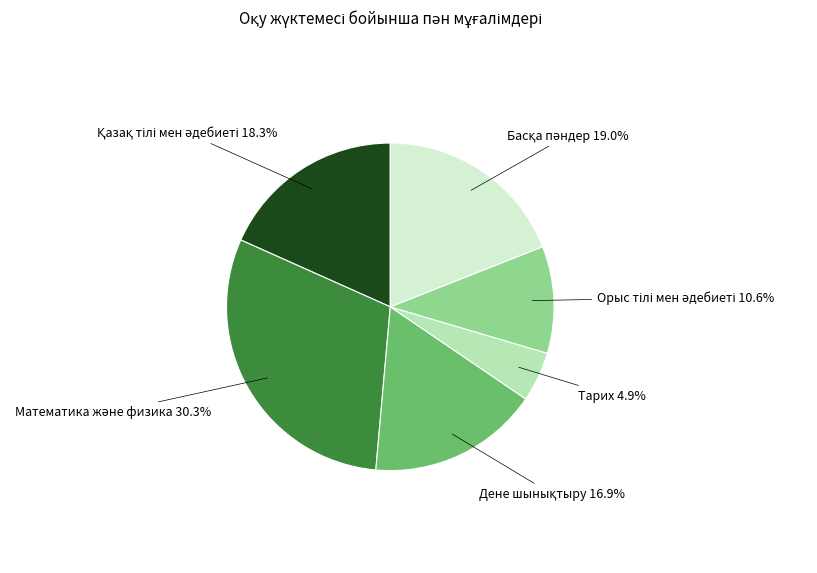

To the nearest percent, what is the difference between the largest and smallest slice percentages?

25%